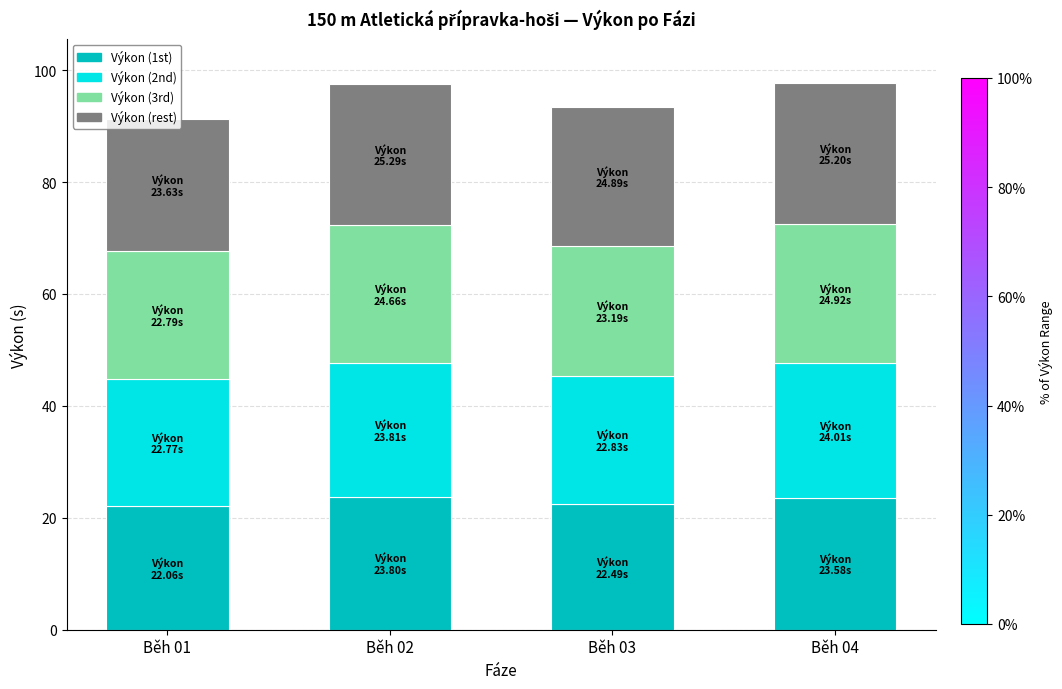

What is the highest value of the Výkon (1st) series?

23.8